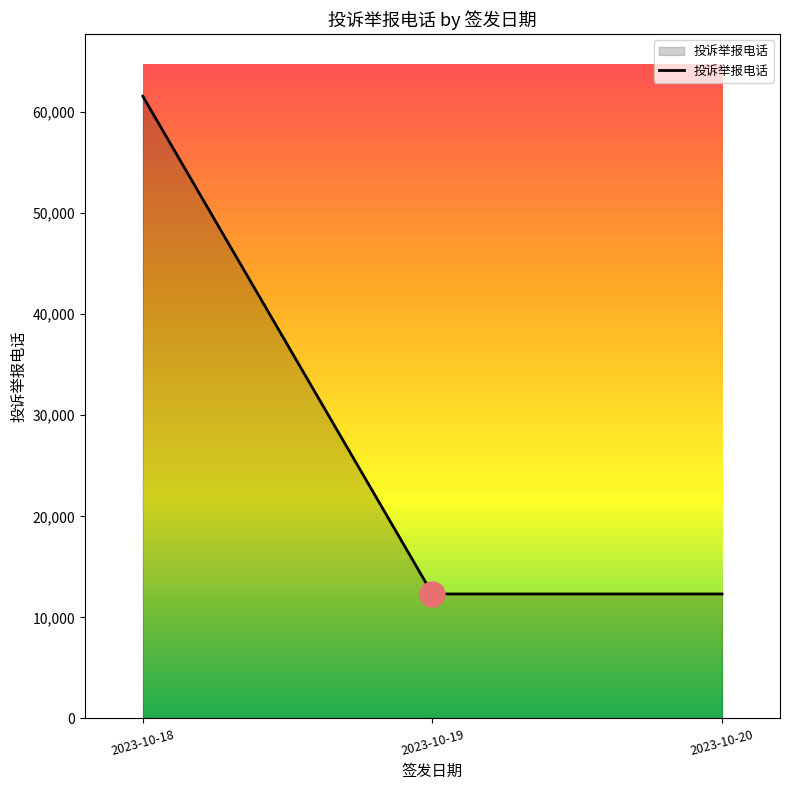

How many distinct data groups are displayed?

1